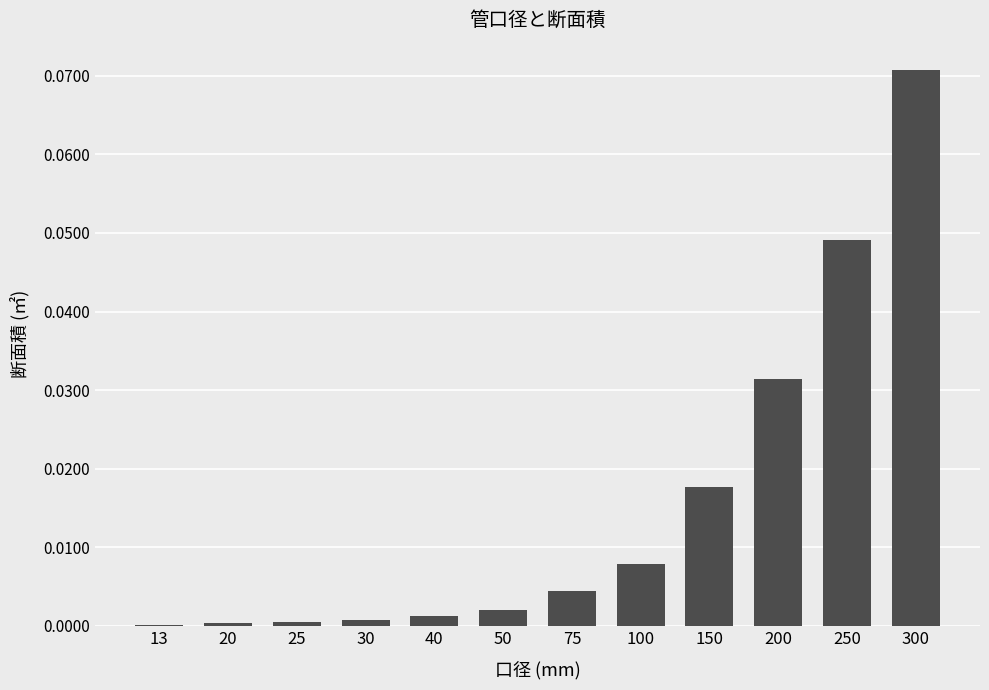

At which category does the chart reach its peak across all series?

300